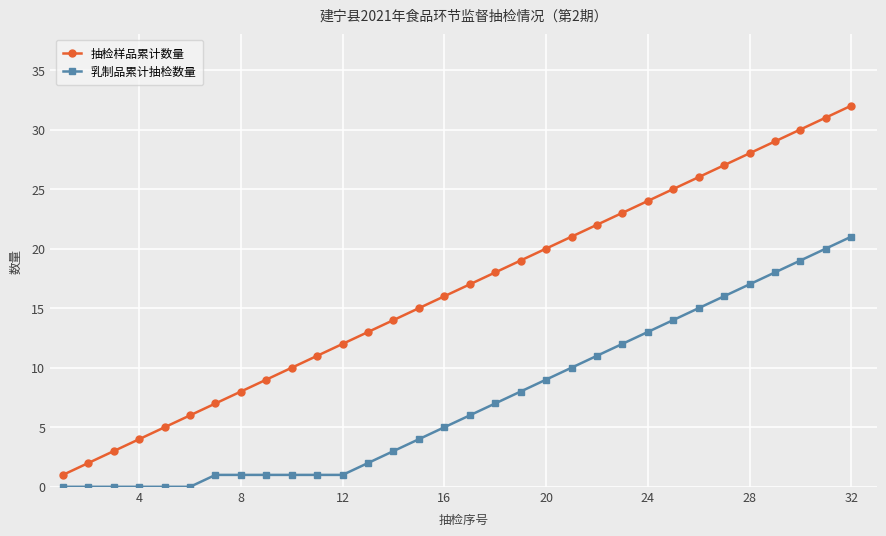

What is the difference between the maximum and minimum values in the 抽检样品累计数量 series?

31